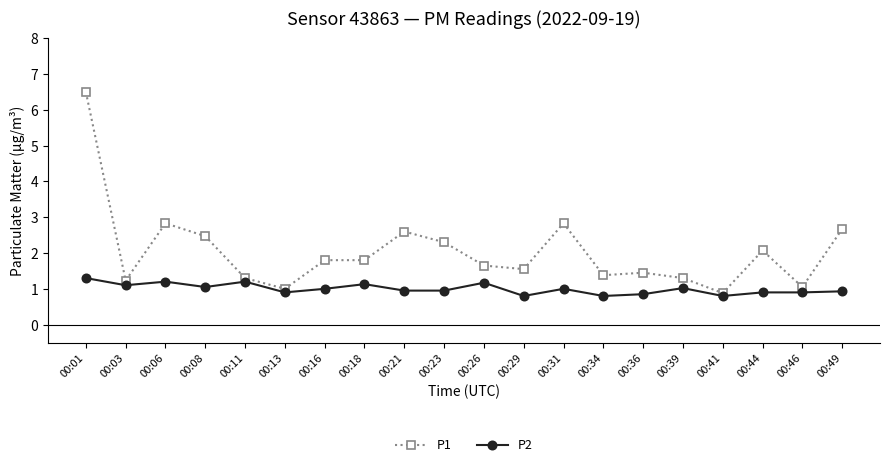

True or false: P2 has more than 2 interior local peaks.

True